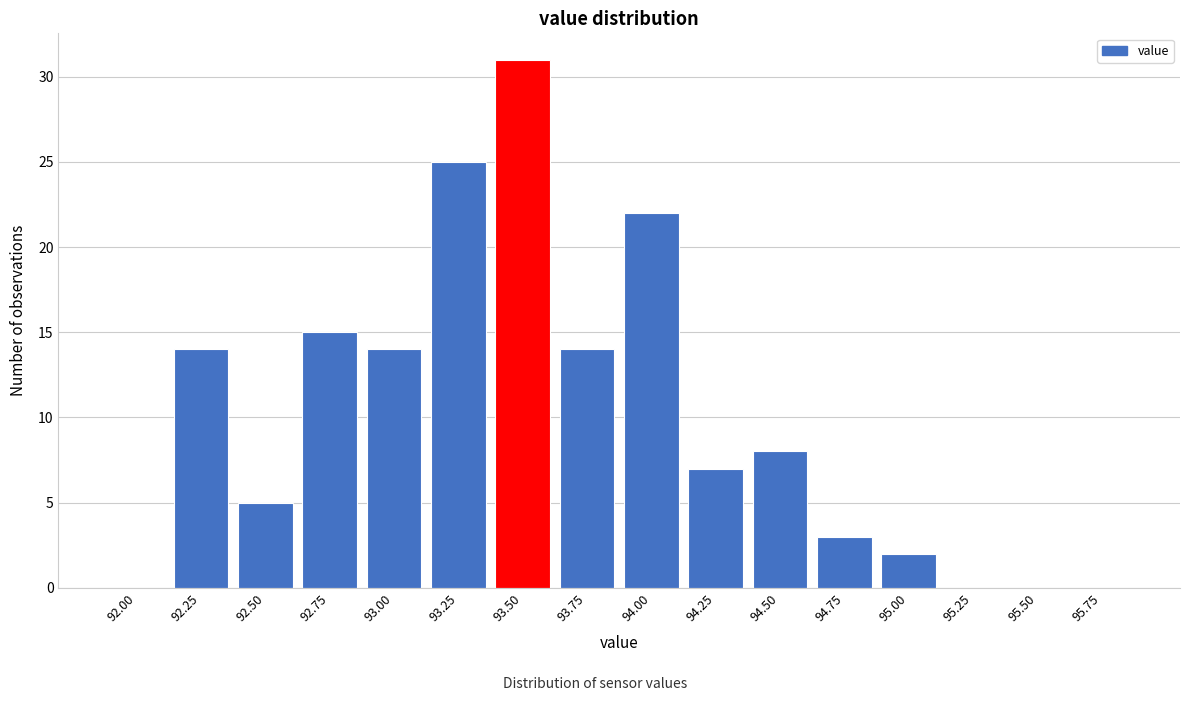

Reading left to right, extract all data points from this chart.

92.00=0	92.25=14	92.50=5	92.75=15	93.00=14	93.25=25	93.50=31	93.75=14	94.00=22	94.25=7	94.50=8	94.75=3	95.00=2	95.25=0	95.50=0	95.75=0